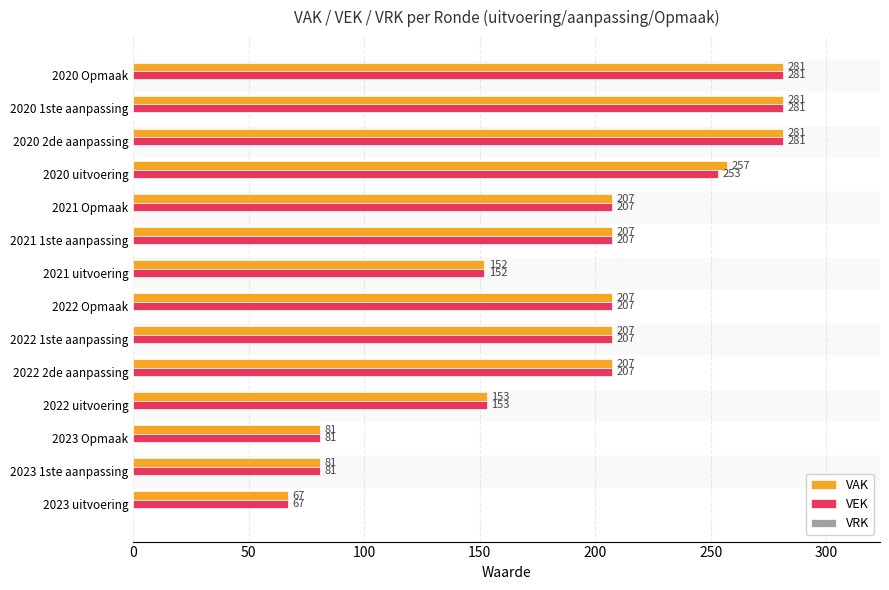

What is the lowest value of the VEK series?

67